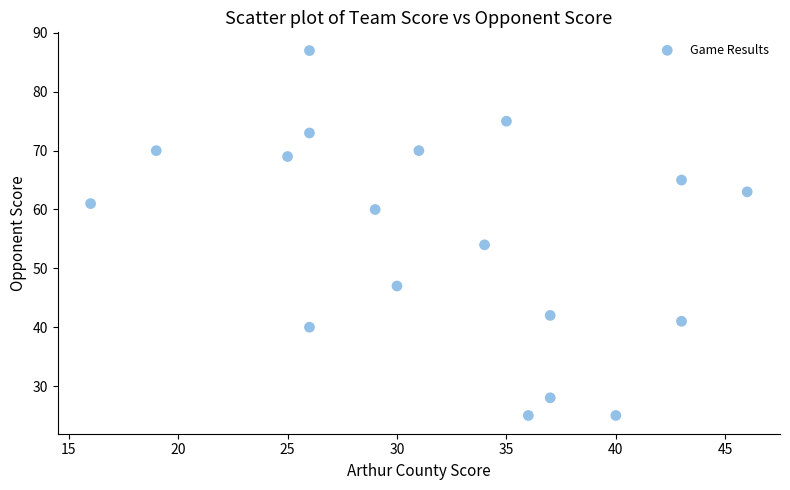

What Y value in the scatter plot is closest to 56?

54